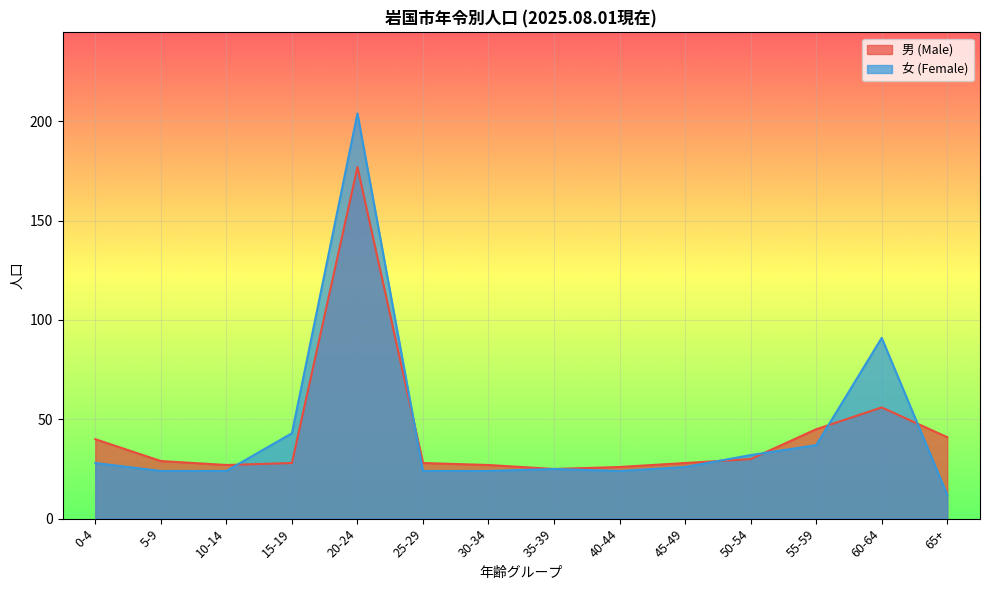

How many lines are shown in the chart?

2